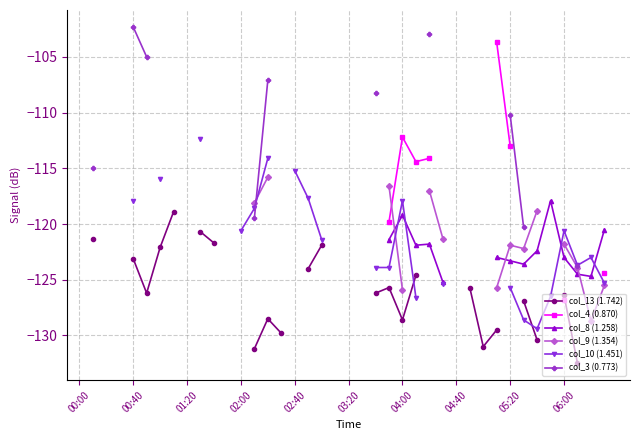

What are all the series names shown in the legend?

col_13 (1.742), col_4 (0.870), col_8 (1.258), col_9 (1.354), col_10 (1.451), col_3 (0.773)